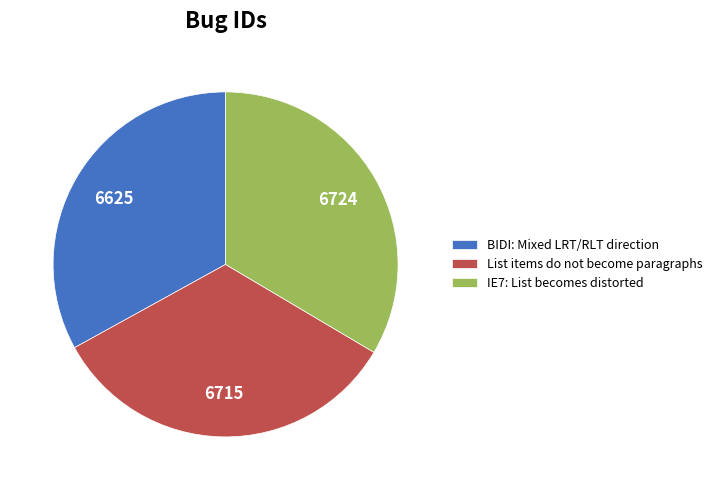

Is there any slice that represents more than half of the pie?

No